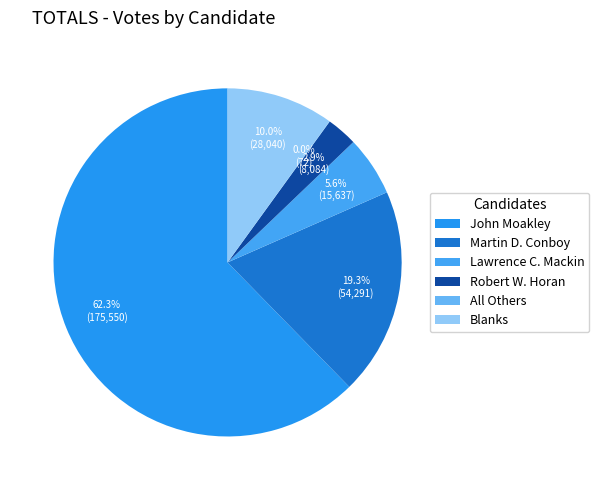

Is the sum of Martin D. Conboy and Robert W. Horan greater than half?

No